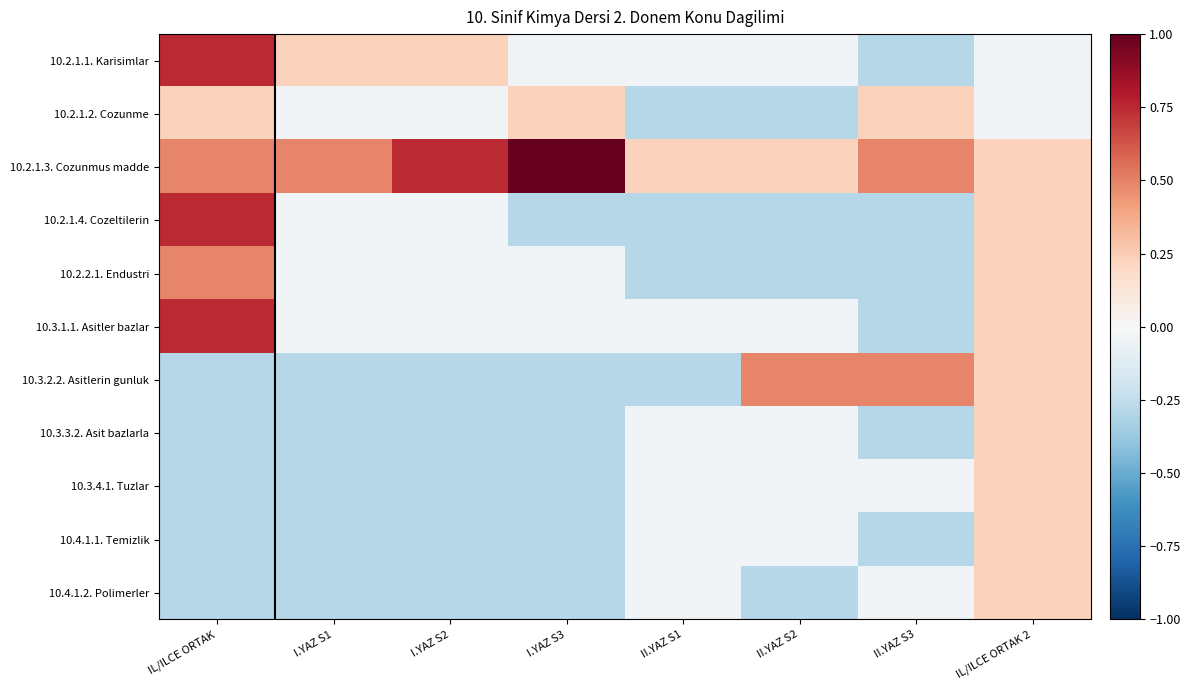

Reading left to right, transcribe all the data shown in this chart.

10.2.1.1. Karisimlar: IL/ILCE ORTAK=0.7	I.YAZ S1=0.2	I.YAZ S2=0.2	I.YAZ S3=-0.0	II.YAZ S1=-0.0	II.YAZ S2=-0.0	II.YAZ S3=-0.3	IL/ILCE ORTAK 2=-0.0
10.2.1.2. Cozunme: IL/ILCE ORTAK=0.2	I.YAZ S1=-0.0	I.YAZ S2=-0.0	I.YAZ S3=0.2	II.YAZ S1=-0.3	II.YAZ S2=-0.3	II.YAZ S3=0.2	IL/ILCE ORTAK 2=-0.0
10.2.1.3. Cozunmus madde: IL/ILCE ORTAK=0.5	I.YAZ S1=0.5	I.YAZ S2=0.7	I.YAZ S3=1.0	II.YAZ S1=0.2	II.YAZ S2=0.2	II.YAZ S3=0.5	IL/ILCE ORTAK 2=0.2
10.2.1.4. Cozeltilerin: IL/ILCE ORTAK=0.7	I.YAZ S1=-0.0	I.YAZ S2=-0.0	I.YAZ S3=-0.3	II.YAZ S1=-0.3	II.YAZ S2=-0.3	II.YAZ S3=-0.3	IL/ILCE ORTAK 2=0.2
10.2.2.1. Endustri: IL/ILCE ORTAK=0.5	I.YAZ S1=-0.0	I.YAZ S2=-0.0	I.YAZ S3=-0.0	II.YAZ S1=-0.3	II.YAZ S2=-0.3	II.YAZ S3=-0.3	IL/ILCE ORTAK 2=0.2
10.3.1.1. Asitler bazlar: IL/ILCE ORTAK=0.7	I.YAZ S1=-0.0	I.YAZ S2=-0.0	I.YAZ S3=-0.0	II.YAZ S1=-0.0	II.YAZ S2=-0.0	II.YAZ S3=-0.3	IL/ILCE ORTAK 2=0.2
10.3.2.2. Asitlerin gunluk: IL/ILCE ORTAK=-0.3	I.YAZ S1=-0.3	I.YAZ S2=-0.3	I.YAZ S3=-0.3	II.YAZ S1=-0.3	II.YAZ S2=0.5	II.YAZ S3=0.5	IL/ILCE ORTAK 2=0.2
10.3.3.2. Asit bazlarla: IL/ILCE ORTAK=-0.3	I.YAZ S1=-0.3	I.YAZ S2=-0.3	I.YAZ S3=-0.3	II.YAZ S1=-0.0	II.YAZ S2=-0.0	II.YAZ S3=-0.3	IL/ILCE ORTAK 2=0.2
10.3.4.1. Tuzlar: IL/ILCE ORTAK=-0.3	I.YAZ S1=-0.3	I.YAZ S2=-0.3	I.YAZ S3=-0.3	II.YAZ S1=-0.0	II.YAZ S2=-0.0	II.YAZ S3=-0.0	IL/ILCE ORTAK 2=0.2
10.4.1.1. Temizlik: IL/ILCE ORTAK=-0.3	I.YAZ S1=-0.3	I.YAZ S2=-0.3	I.YAZ S3=-0.3	II.YAZ S1=-0.0	II.YAZ S2=-0.0	II.YAZ S3=-0.3	IL/ILCE ORTAK 2=0.2
10.4.1.2. Polimerler: IL/ILCE ORTAK=-0.3	I.YAZ S1=-0.3	I.YAZ S2=-0.3	I.YAZ S3=-0.3	II.YAZ S1=-0.0	II.YAZ S2=-0.3	II.YAZ S3=-0.0	IL/ILCE ORTAK 2=0.2